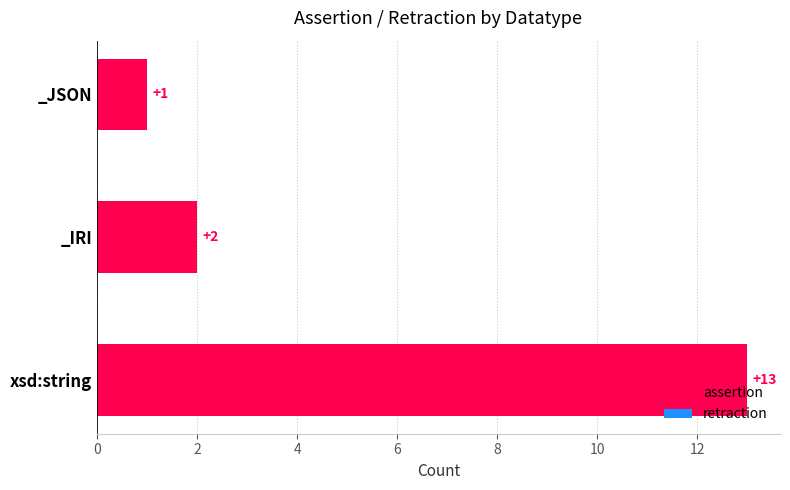

At which label is the value closest to 7?

_IRI